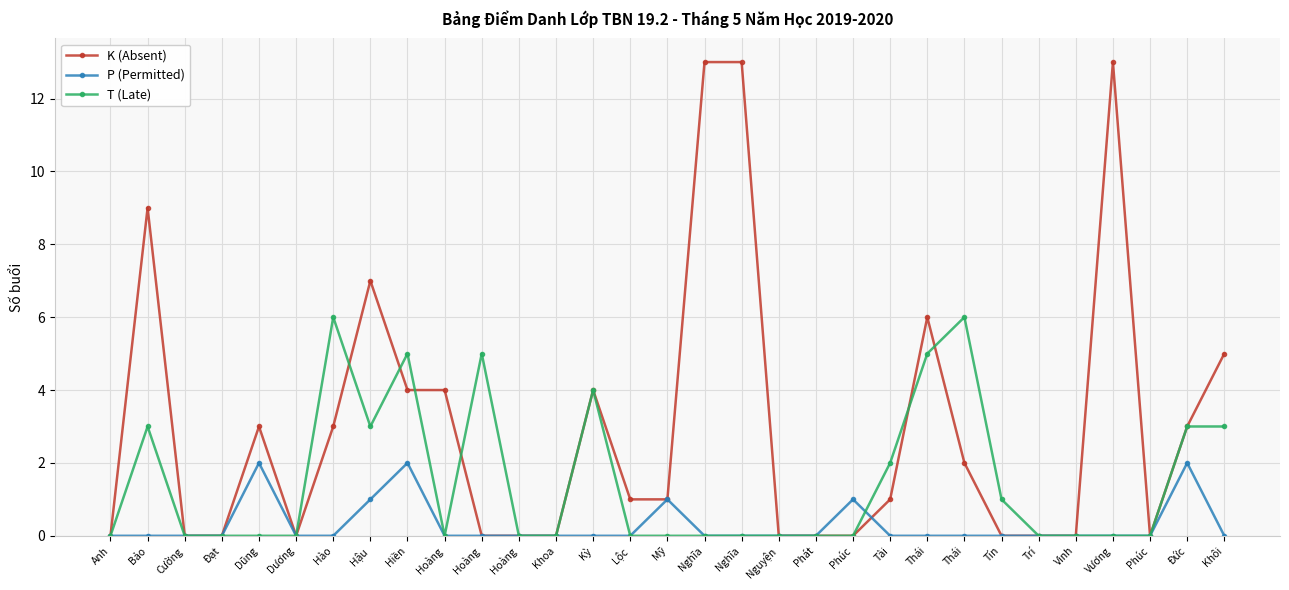

How many data points does each series have?

31